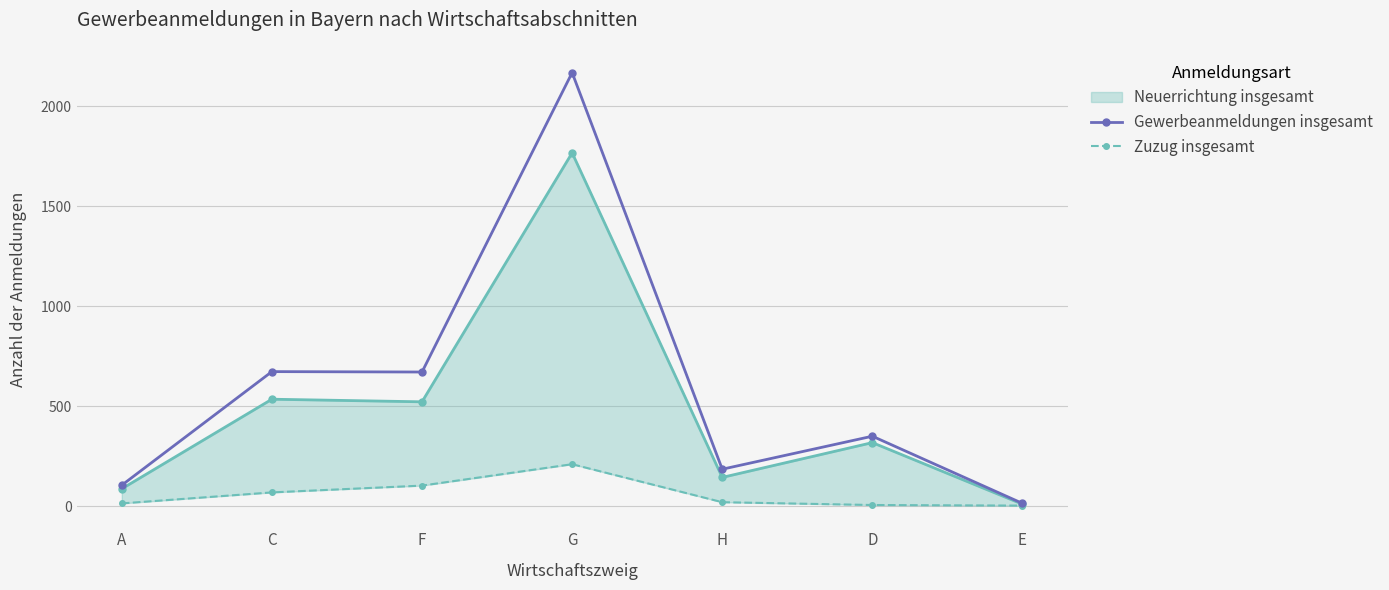

True or false: Zuzug insgesamt has more than 2 points higher than both neighbors.

False